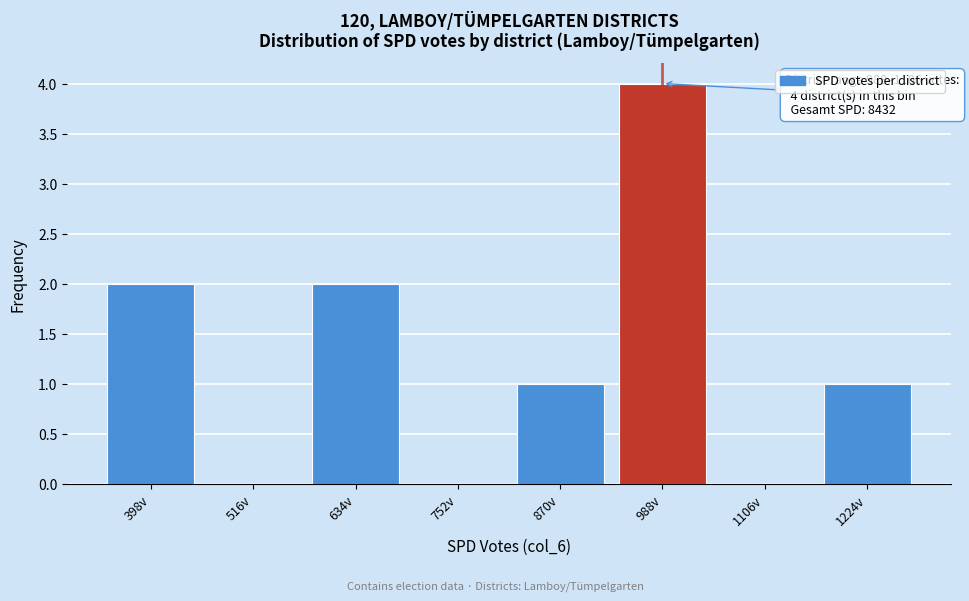

Reading right to left, what are all the values shown in this chart?

1224v=1	1106v=0	988v=4	870v=1	752v=0	634v=2	516v=0	398v=2